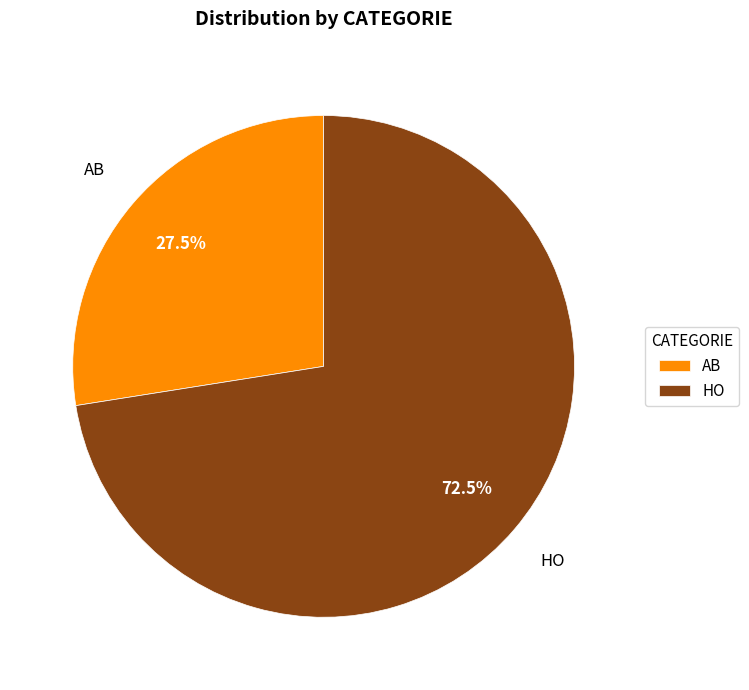

Count the number of slices in the pie.

2